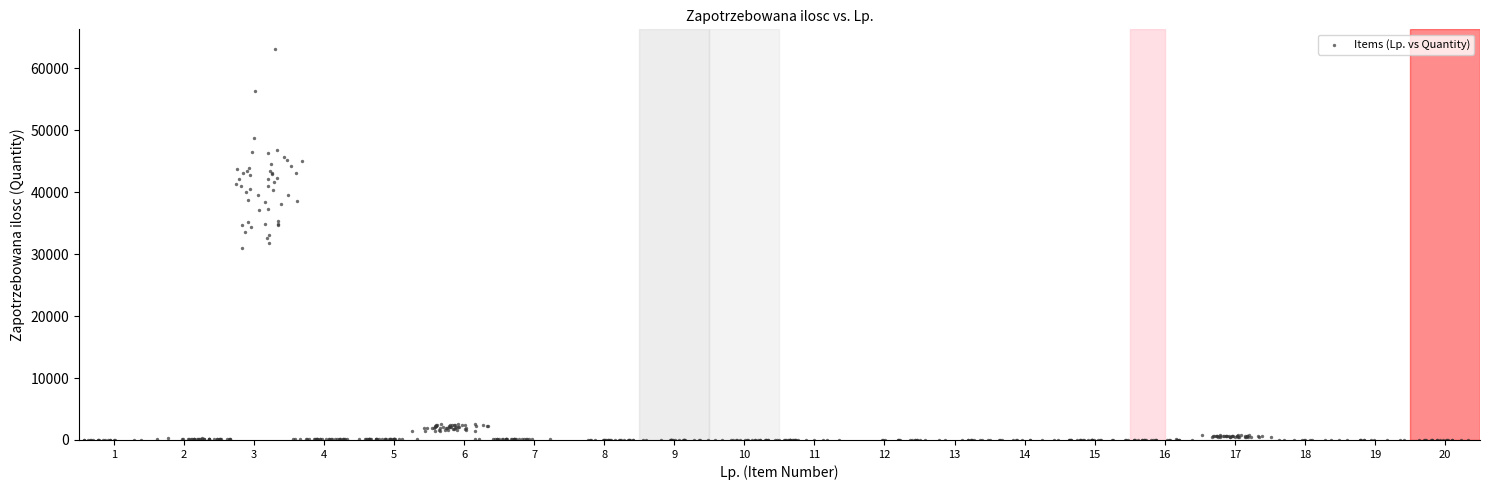

How many data points are displayed?

505